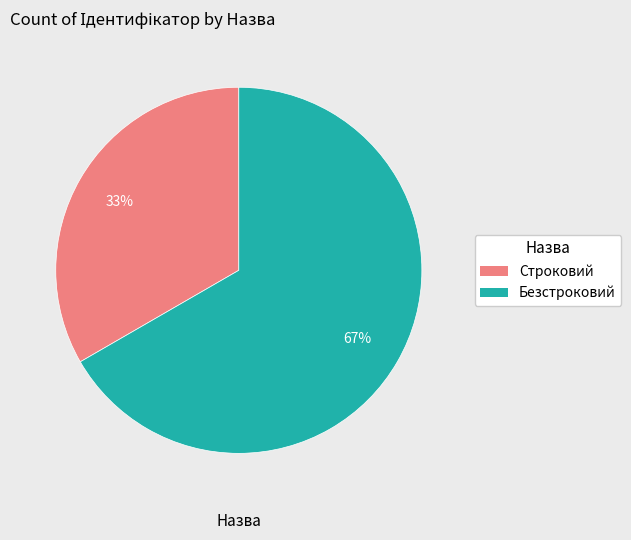

Between Строковий and Безстроковий, which is larger?

Безстроковий